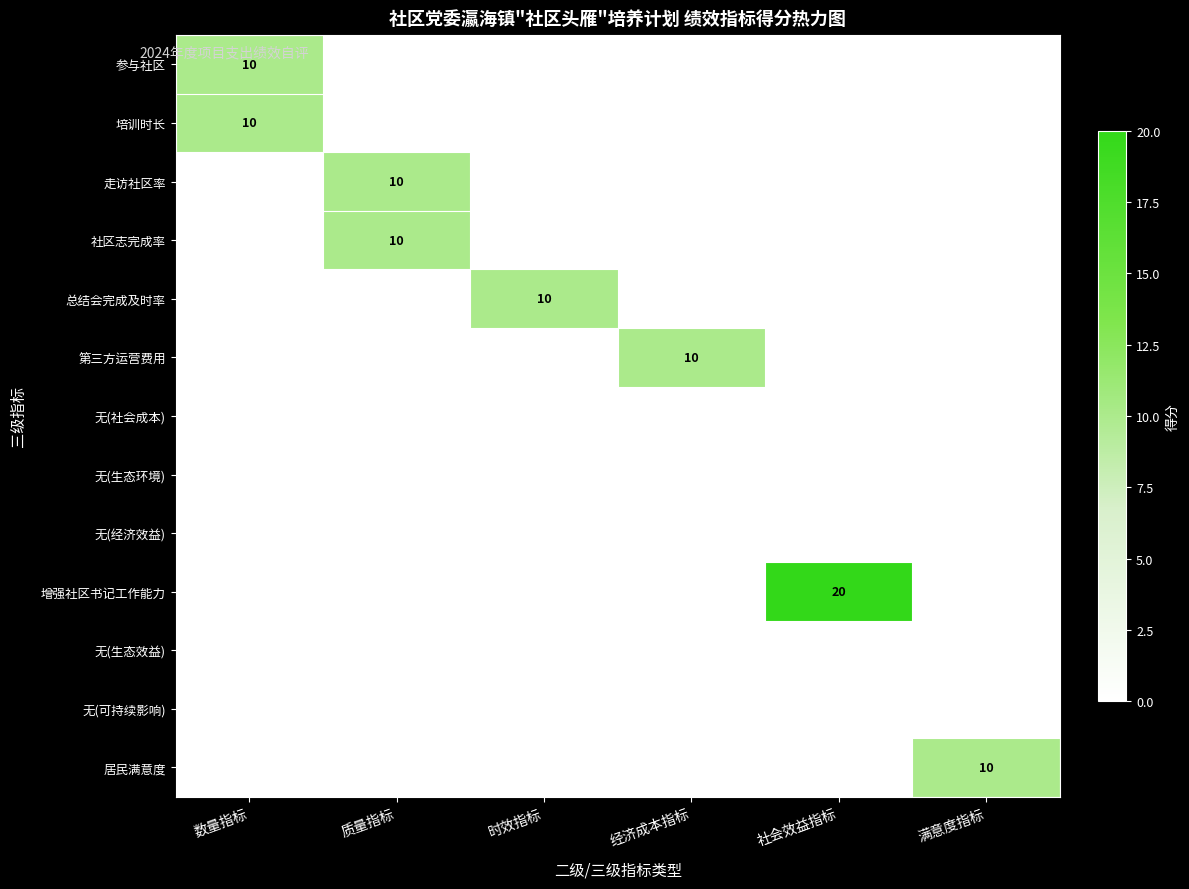

Which category has the highest value across all series?

社会效益指标